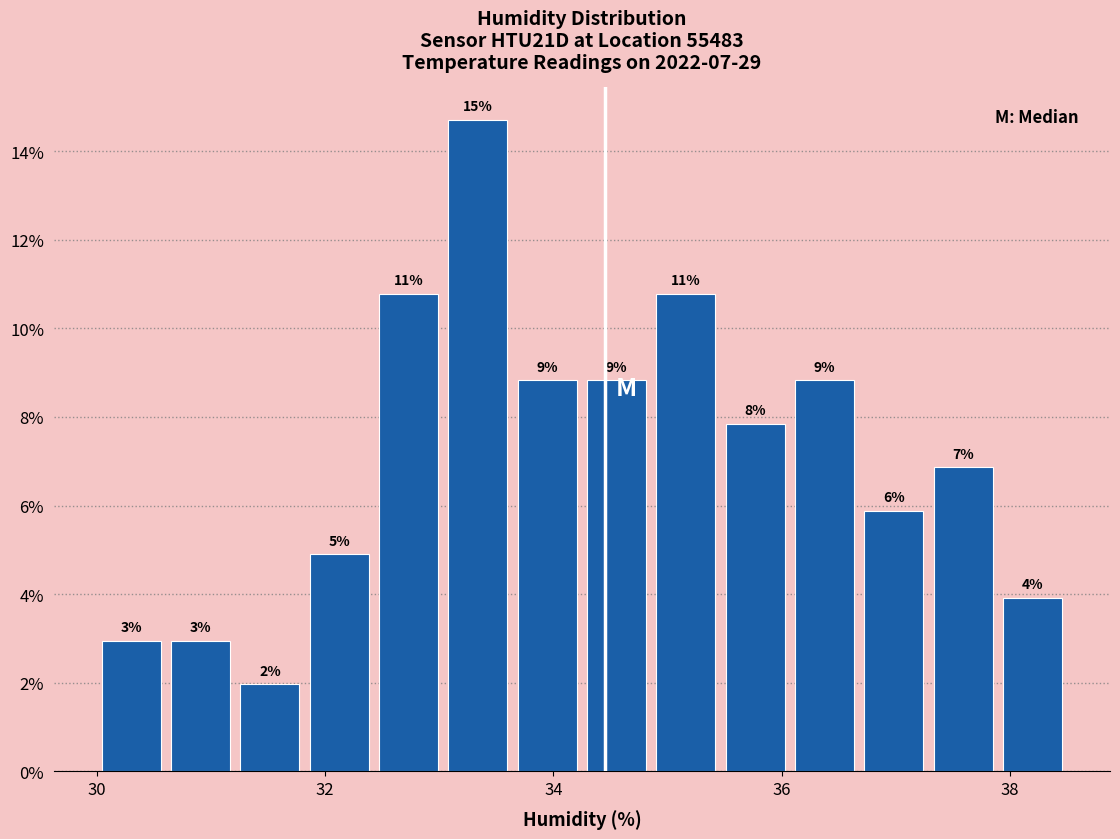

Read against the x-axis, roughly where is the centre of the tallest bar?

33.4